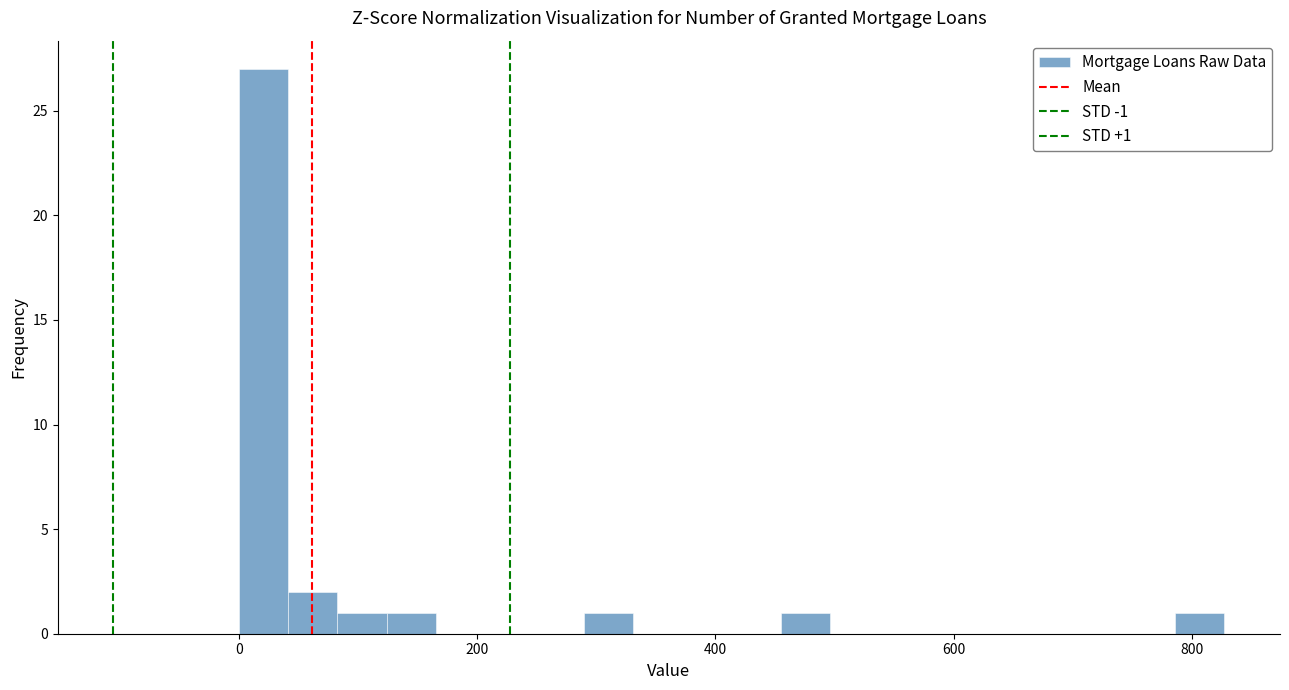

Read against the x-axis, roughly where is the centre of the tallest bar?

20